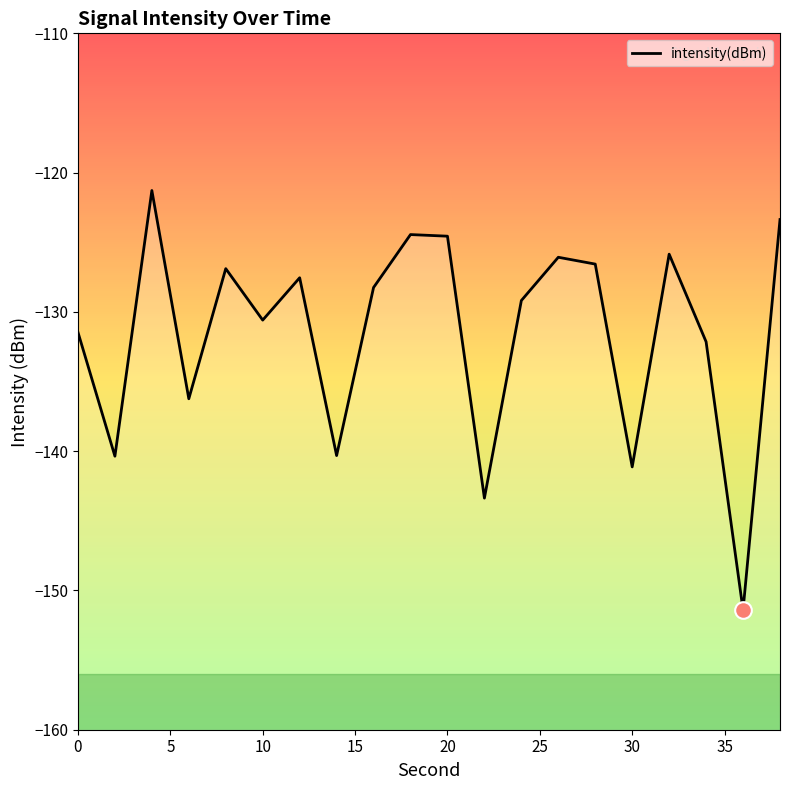

How many lines are shown in the chart?

1